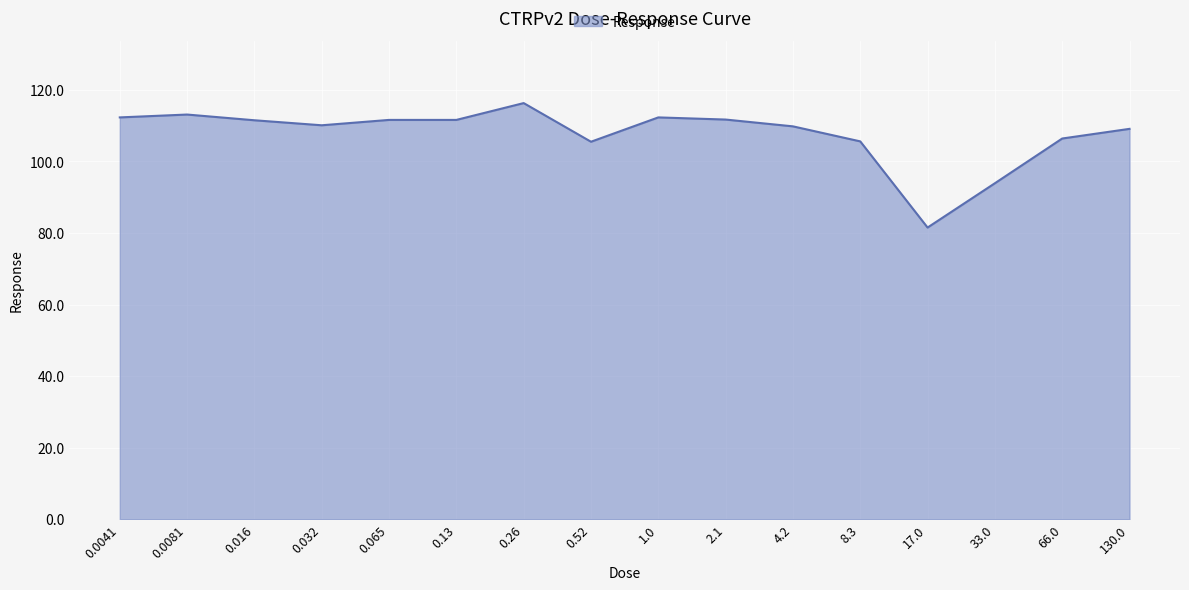

The value at 130.0 is 109.1. True or false?

True